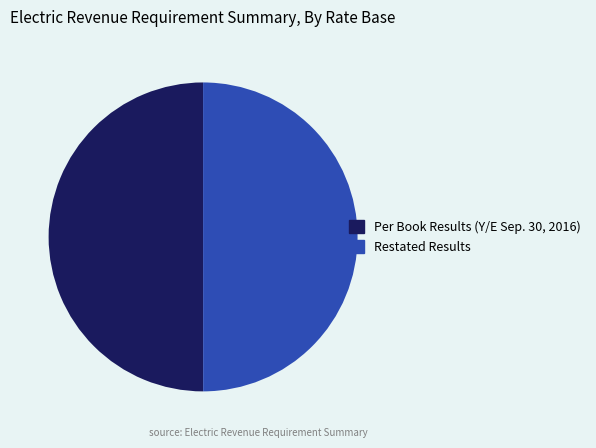

What is the ratio of the value at Restated Results to the value at Per Book Results (Y/E Sep. 30, 2016)?

1.0